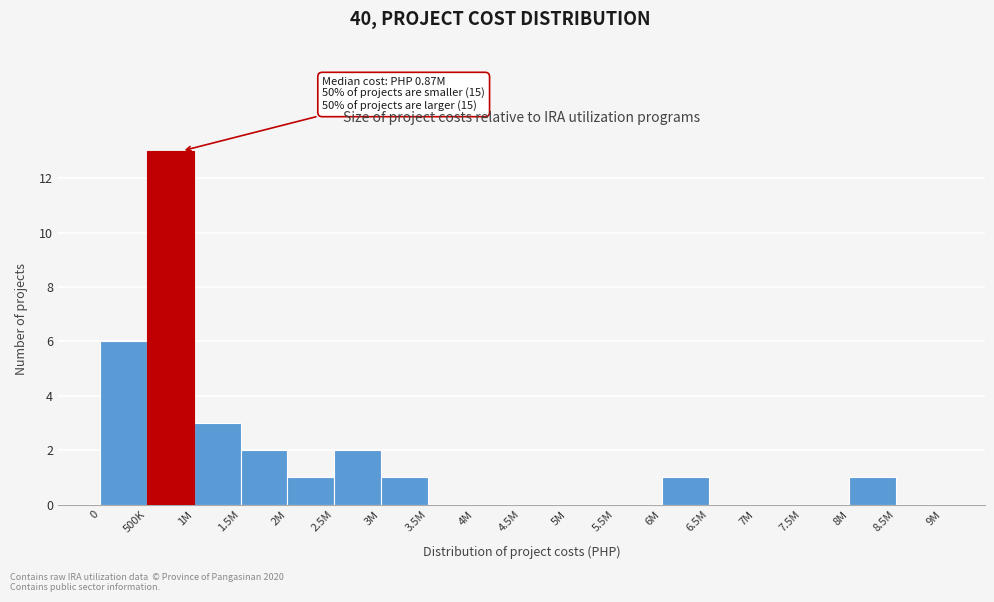

Reading left to right, list all the values displayed in this chart.

0=6	500K=13	1M=3	1.5M=2	2M=1	2.5M=2	3M=1	3.5M=0	4M=0	4.5M=0	5M=0	5.5M=0	6M=1	6.5M=0	7M=0	7.5M=0	8M=1	8.5M=0